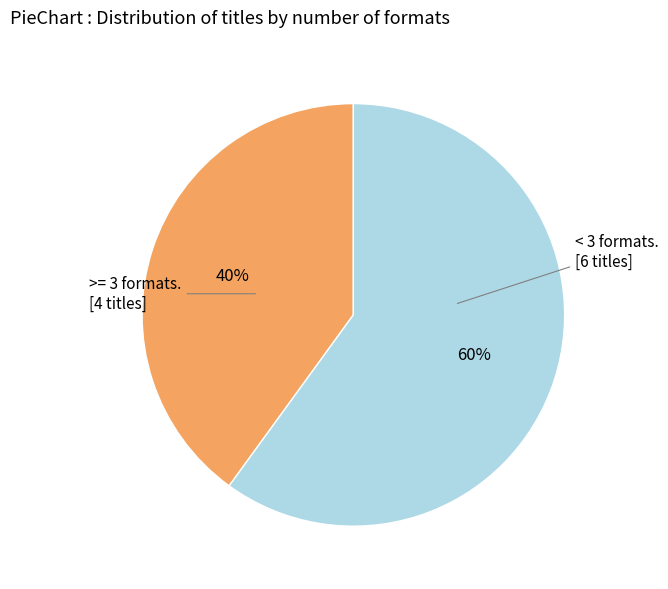

To the nearest percent, what is the average slice percentage?

50%